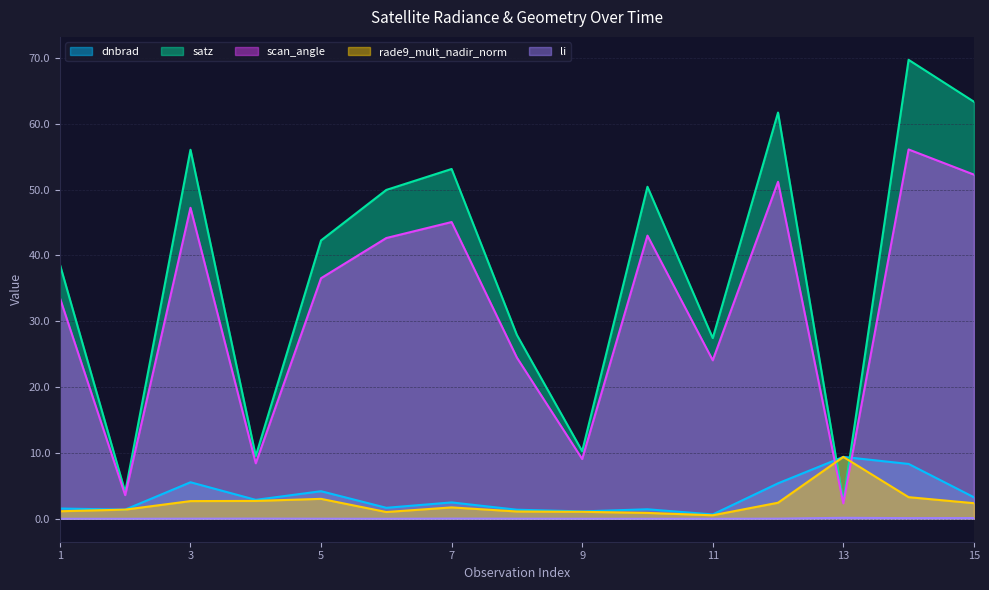

Where is the first local minimum for dnbrad?

2